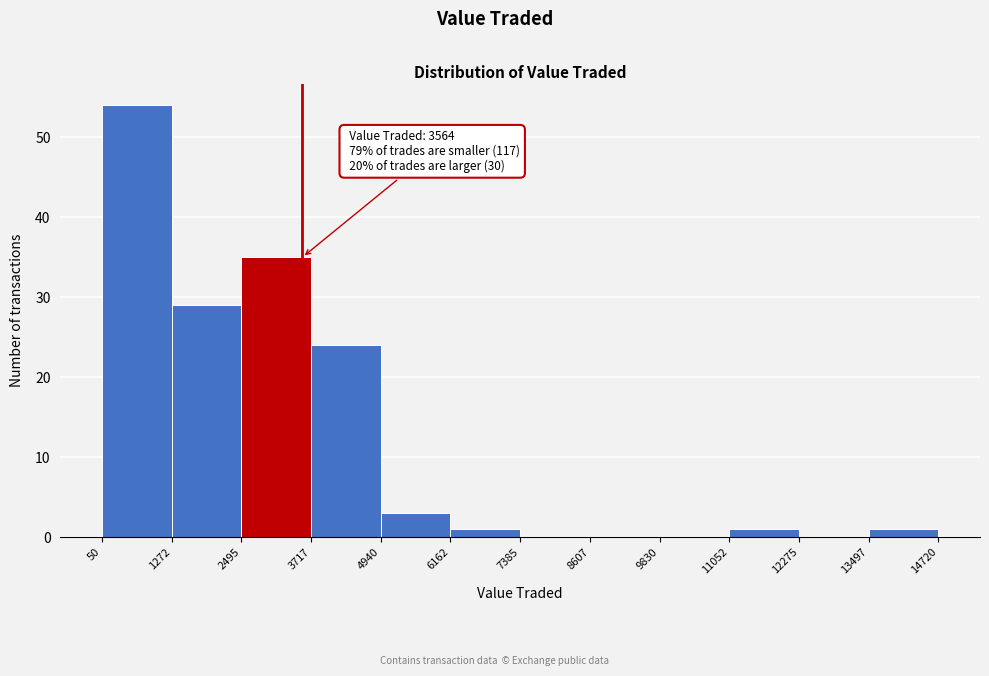

Which range on the x-axis has the tallest bar?

50 to 1272